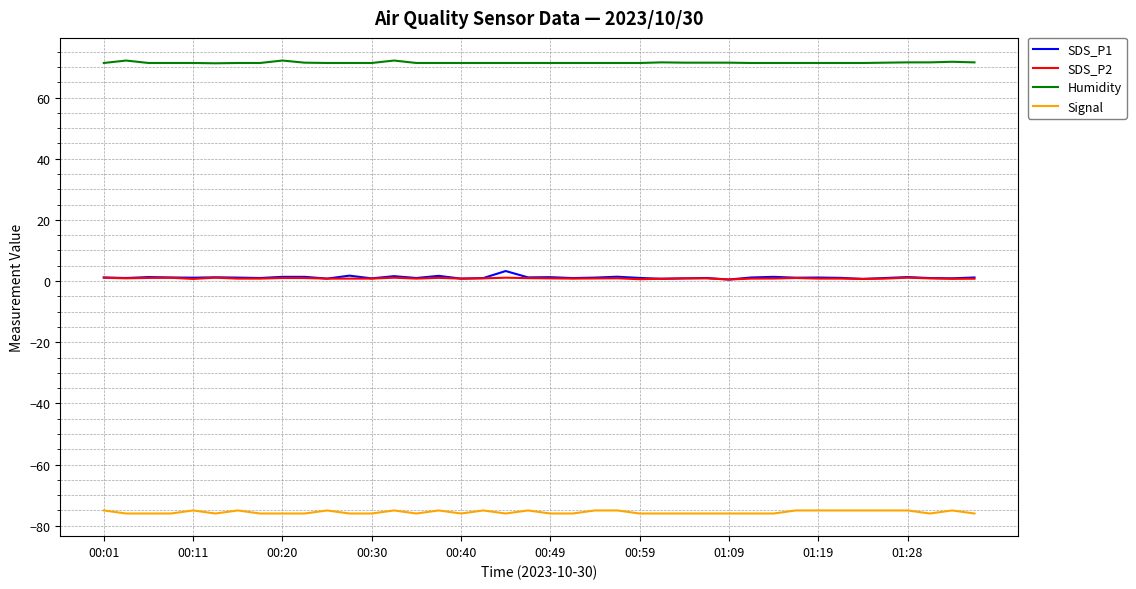

List the series in order of their peak value, highest first.

Humidity, SDS_P1, SDS_P2, Signal